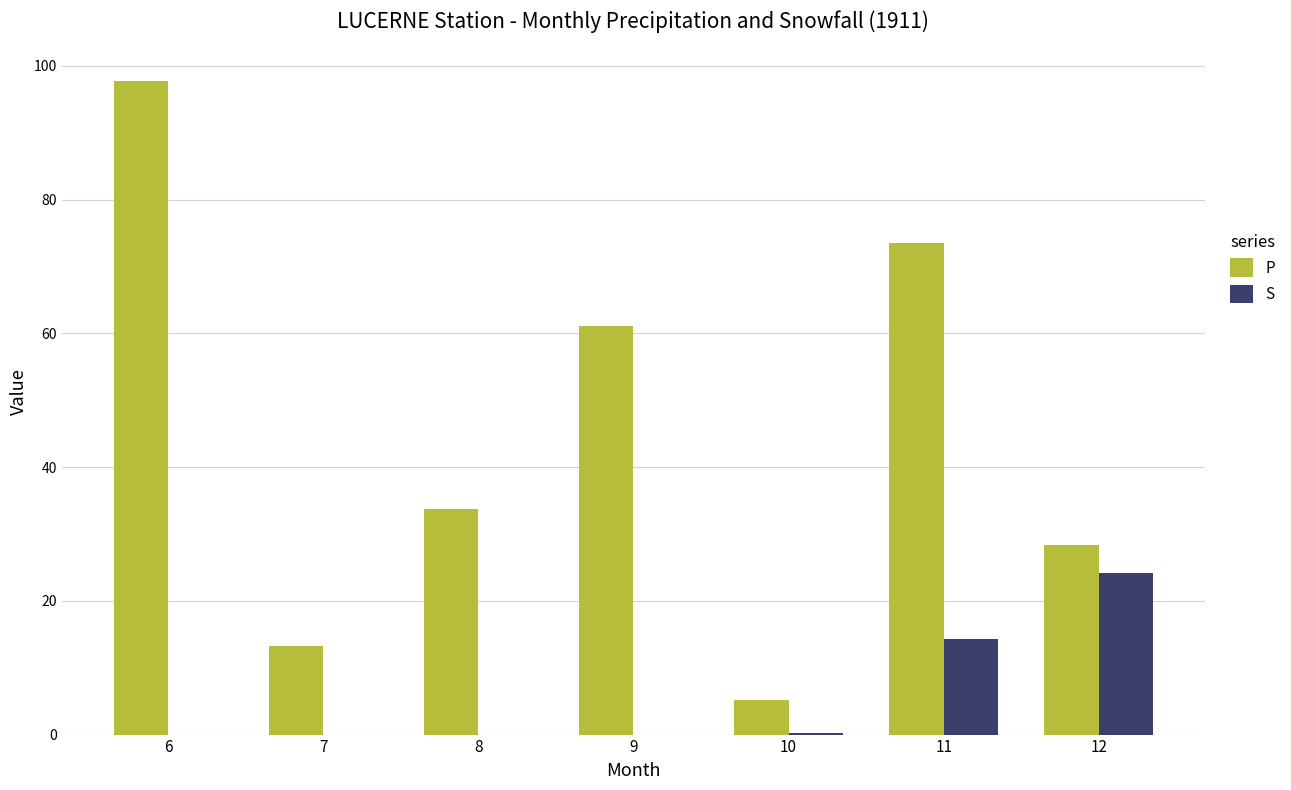

Between 11 and 12, which series saw the biggest shift?

P